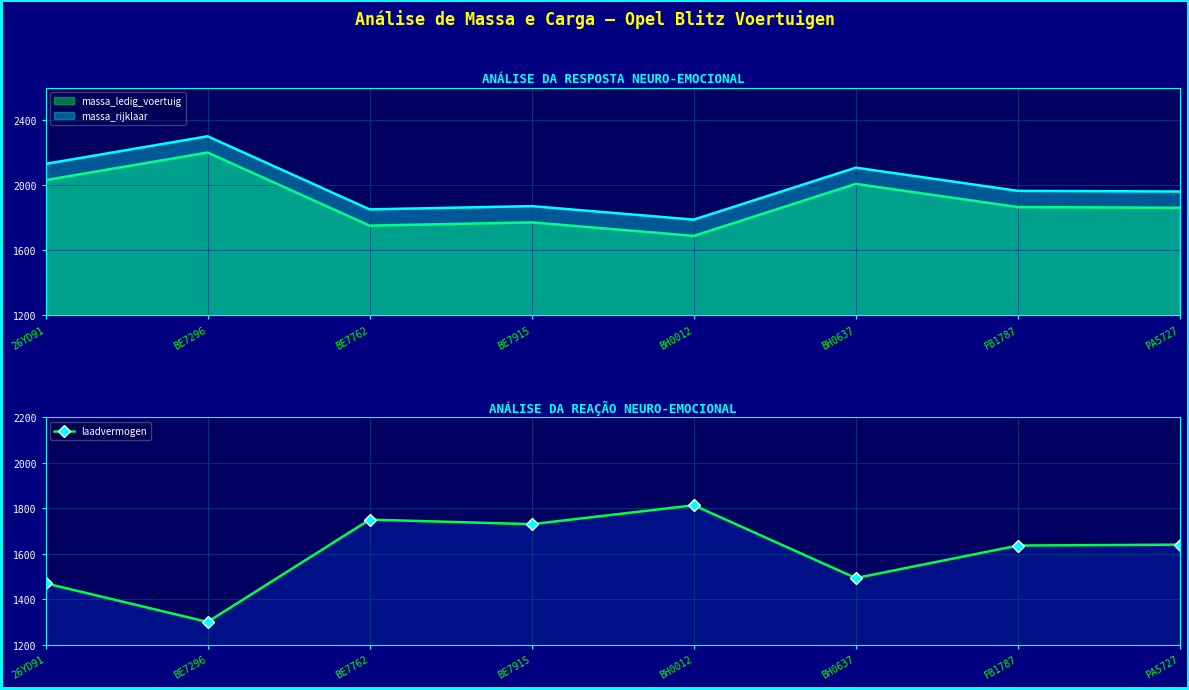

What is the difference between the maximum and minimum values?

513